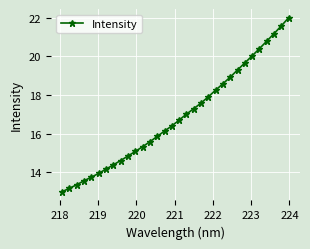

What is the difference between the maximum and minimum values?

9.0